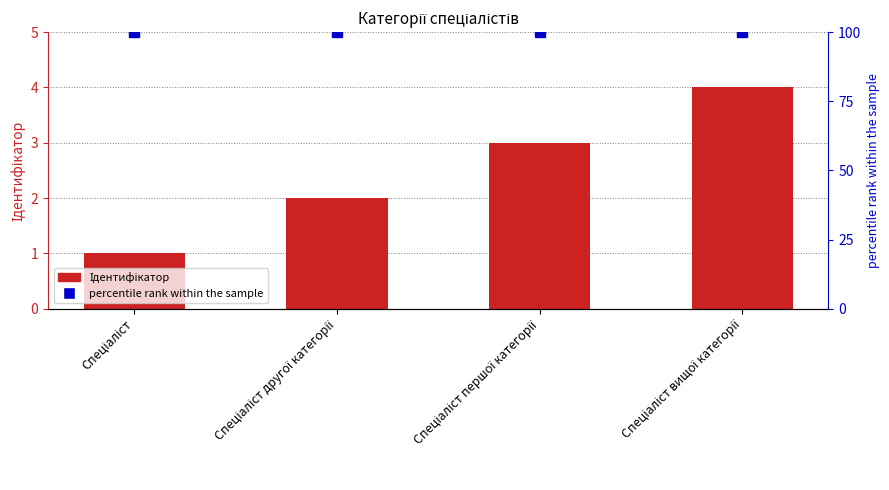

What is the difference between the second highest and second lowest values in the Ідентифікатор series?

1